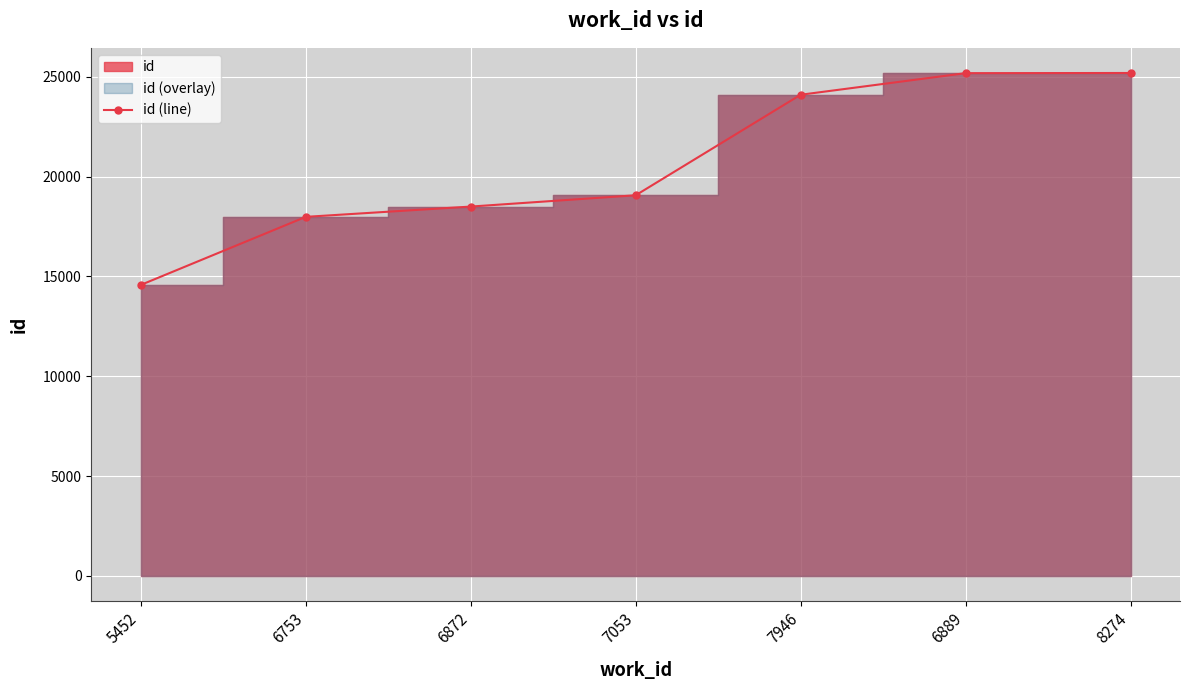

What position from the right is 6889?

2